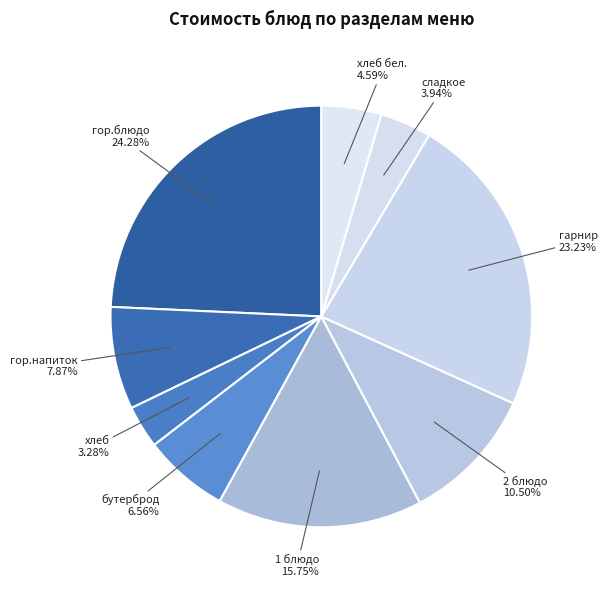

Which category has the smallest portion of the pie?

хлеб